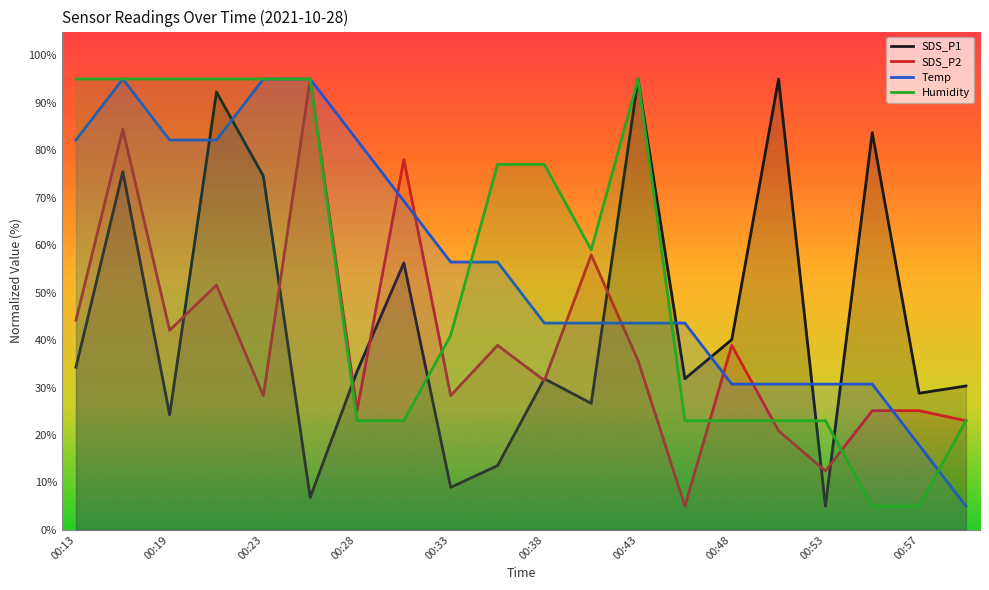

Is it true that SDS_P2 equals 12.4 at 00:53?

True